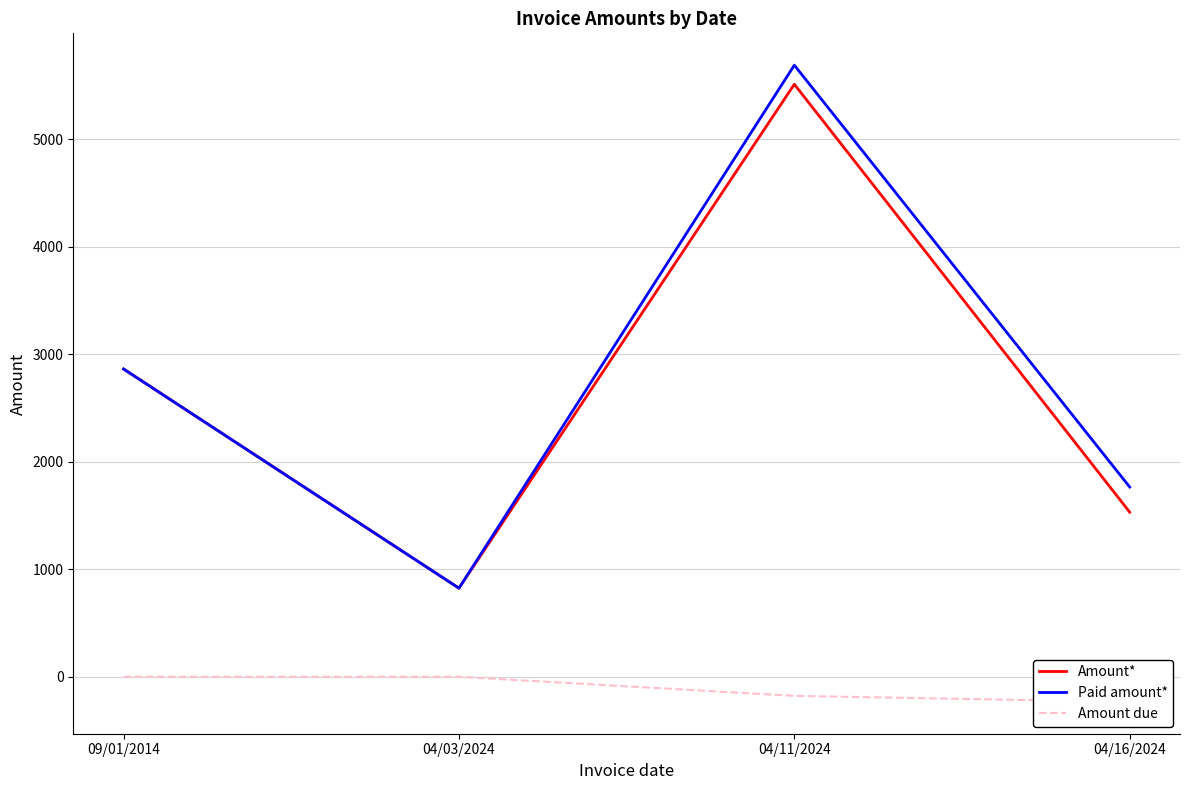

At which label is Amount due closest to -116?

04/11/2024